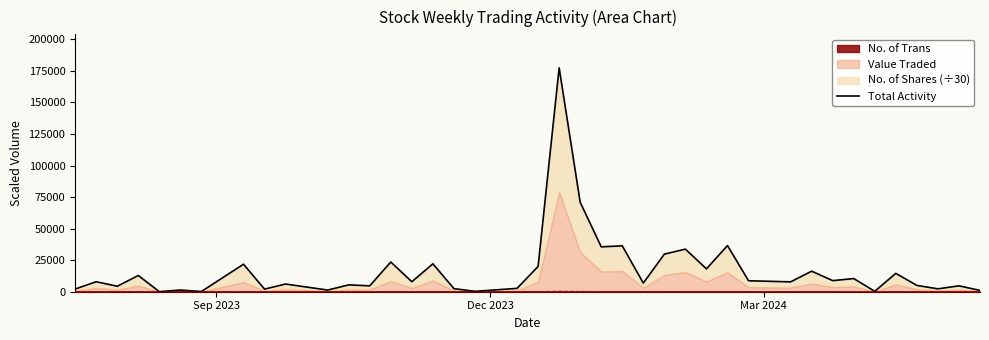

How many values are below 7898?

20